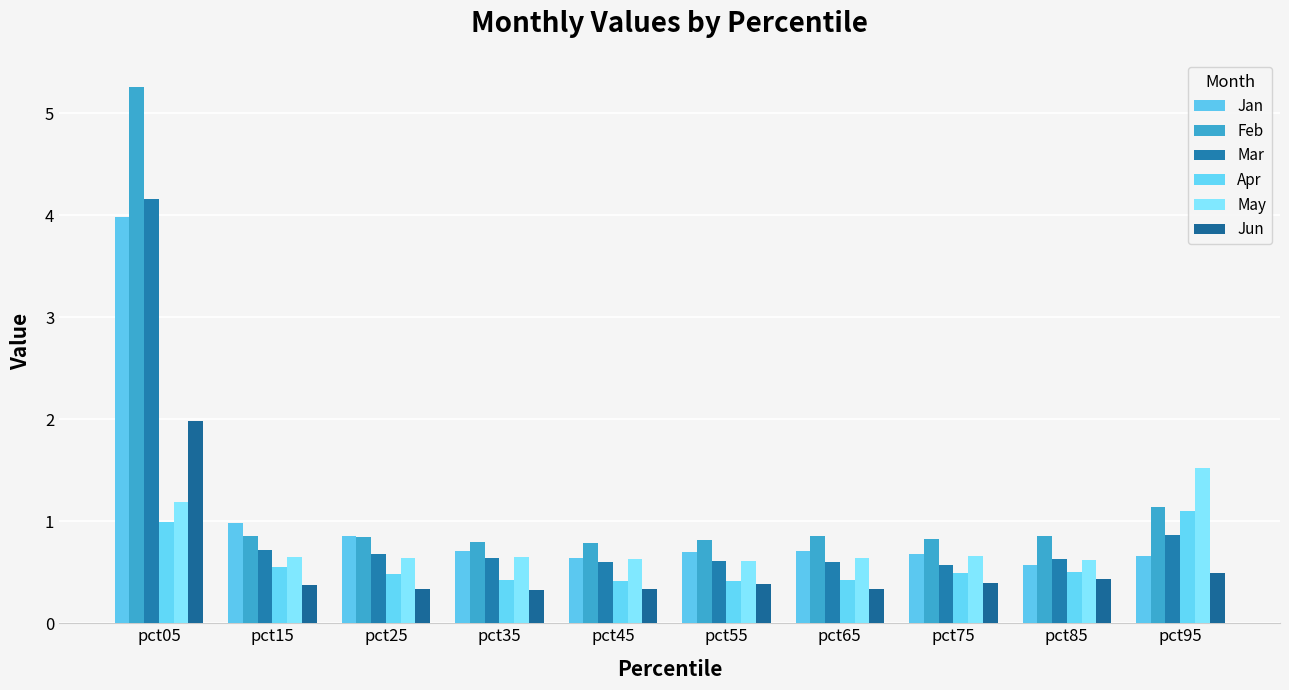

True or false: May has a value of 0.7 at pct35.

True